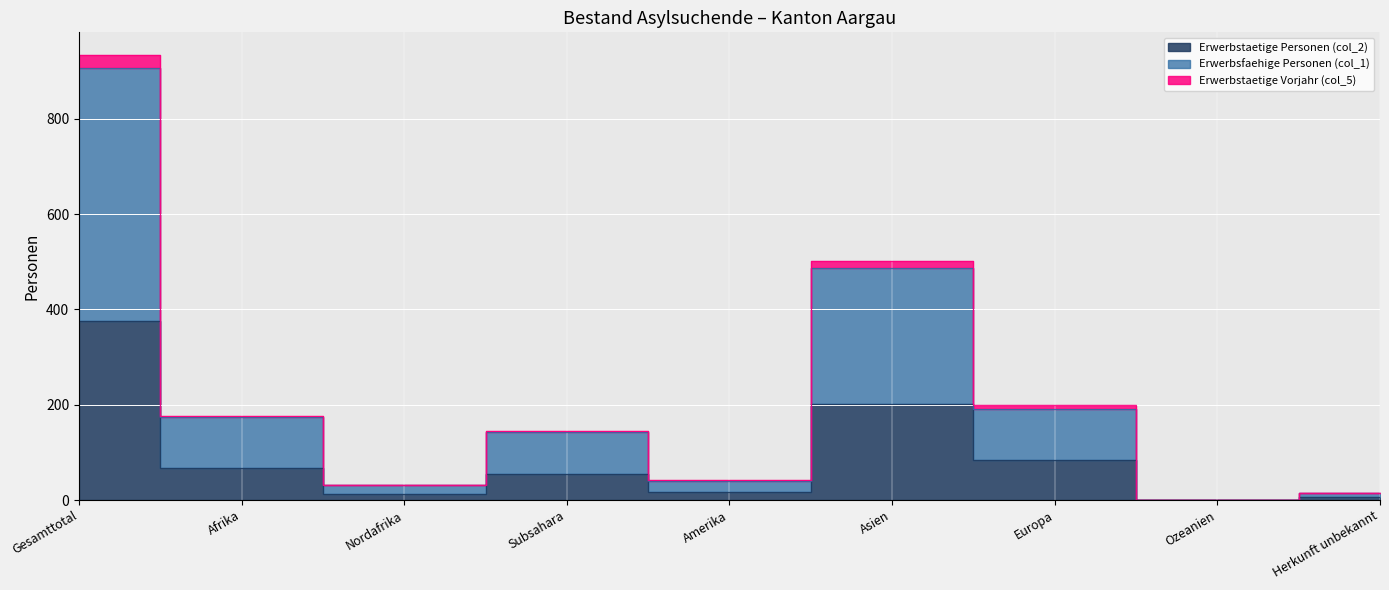

Where is the first local maximum for Erwerbstaetige Vorjahr (col_5)?

Subsahara